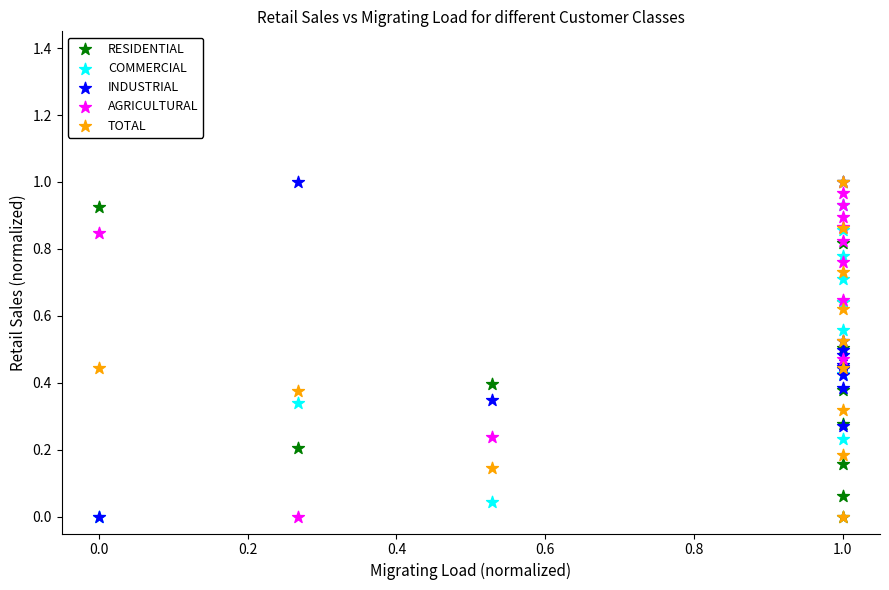

What are all the series names shown in the legend?

RESIDENTIAL, COMMERCIAL, INDUSTRIAL, AGRICULTURAL, TOTAL